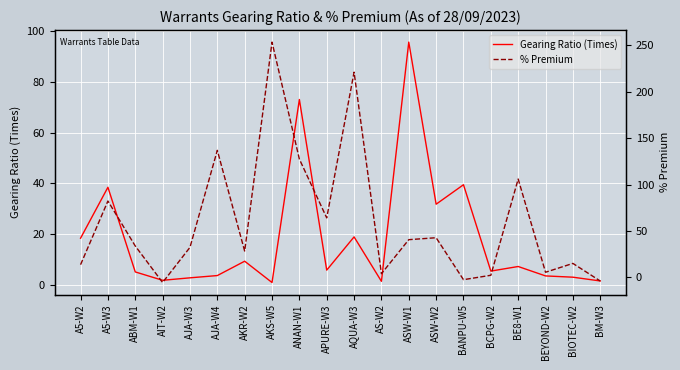

Which label corresponds to the smallest value in the chart?

AIT-W2